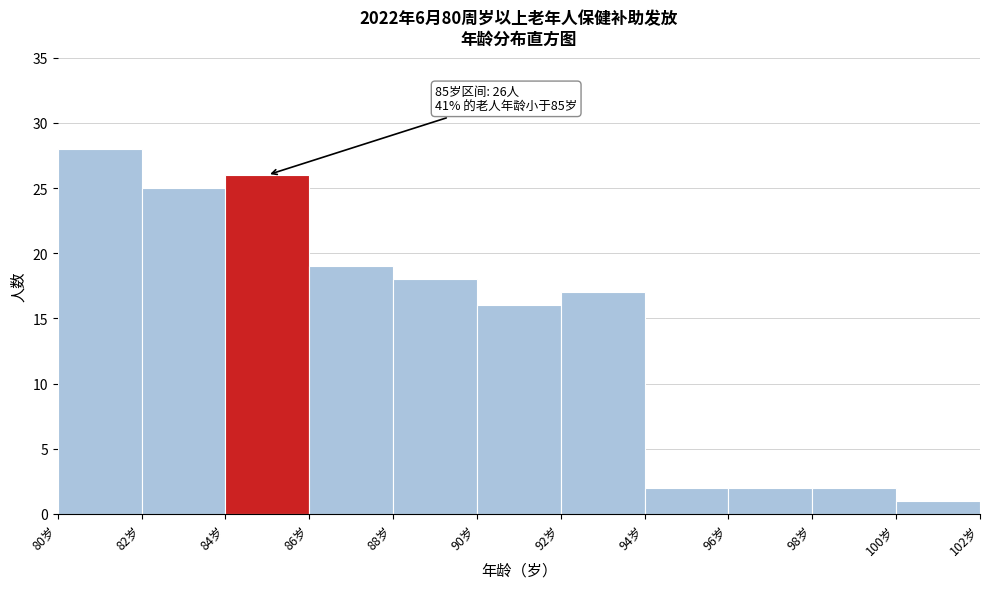

Which range on the x-axis has the tallest bar?

80 to 82